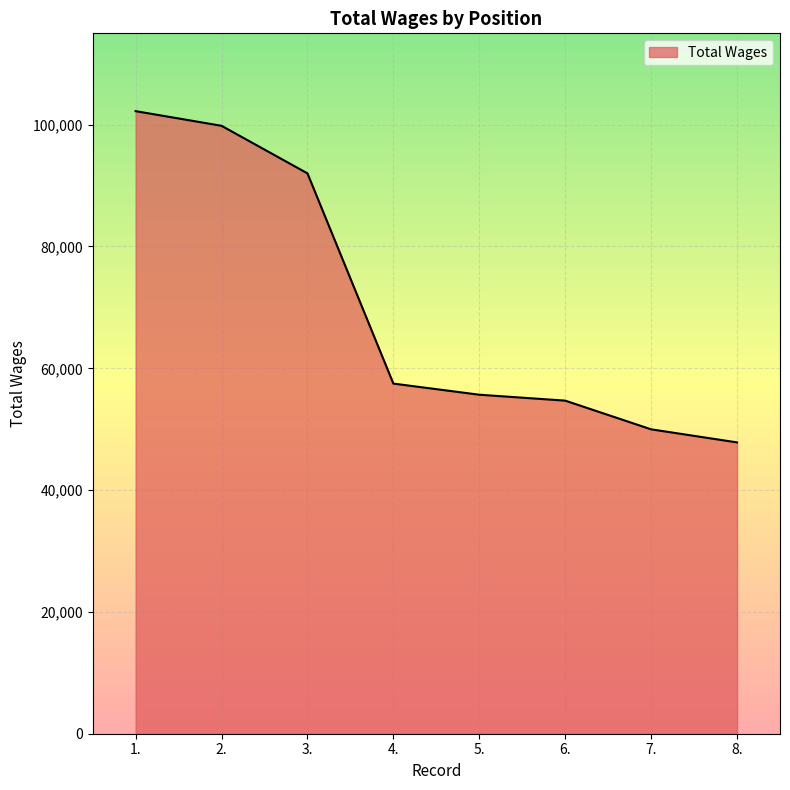

Approximately how many times larger is the value at 1. compared to 7.?

2.0